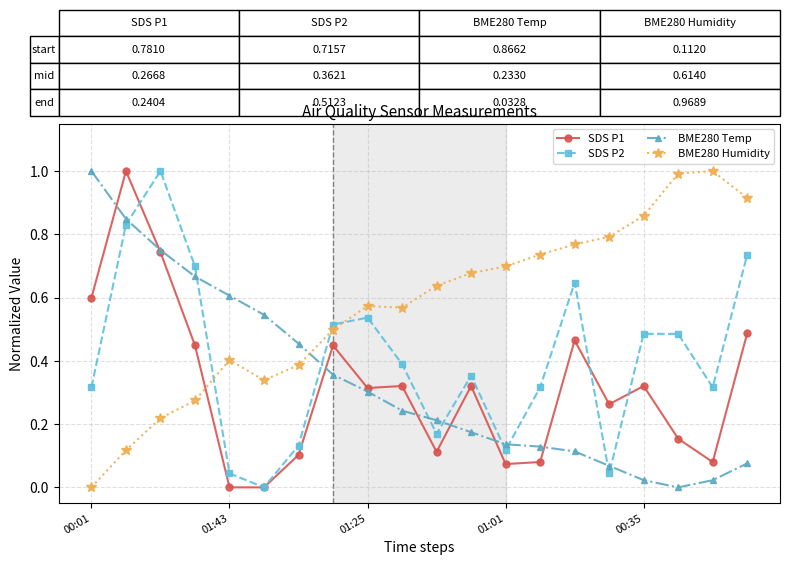

Which series has the largest total across all categories?

BME280 Humidity